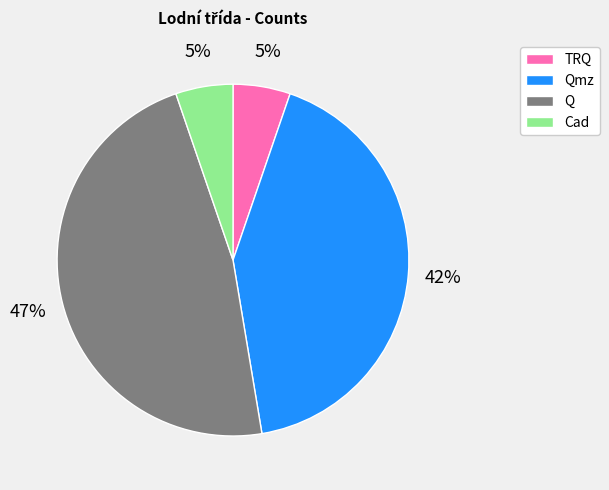

To the nearest percent, what is the average slice percentage?

25%